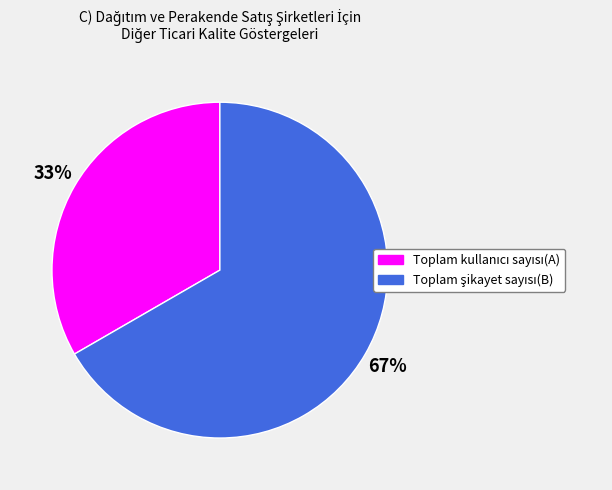

Count the number of slices in the pie.

2